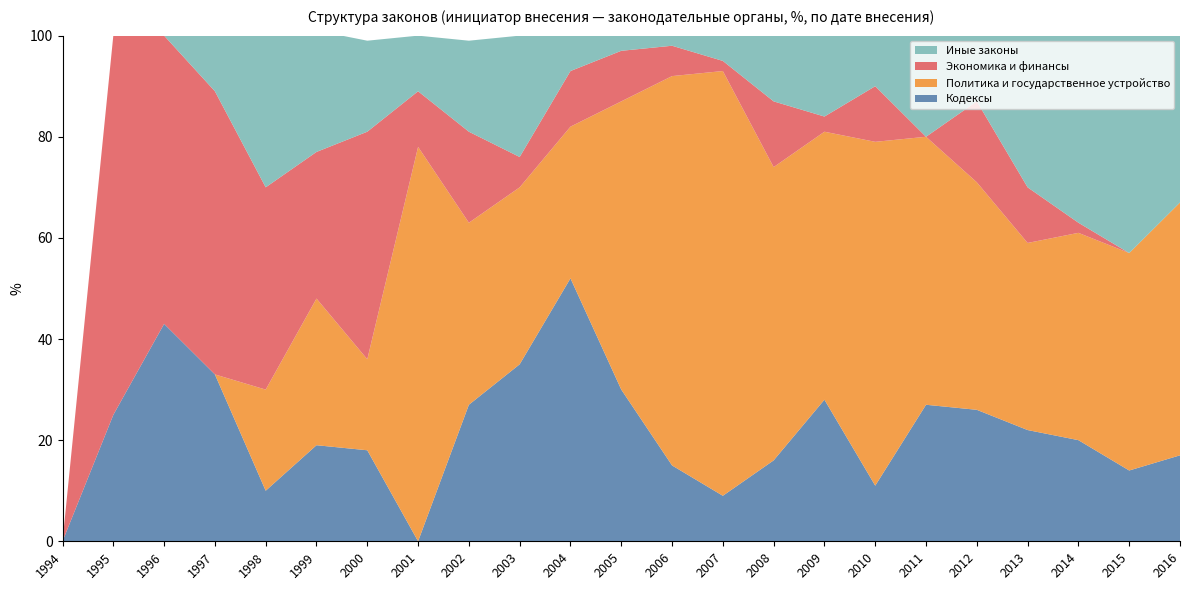

Reading left to right, list all the values displayed in this chart.

Кодексы: 0	25	43	33	10	19	18	0	27	35	52	30	15	9	16	28	11	27	26	22	20	14	17
Политика и государственное устройство: 0	0	0	0	20	29	18	78	36	35	30	57	77	84	58	53	68	53	45	37	41	43	50
Экономика и финансы: 0	75	57	56	40	29	45	11	18	6	11	10	6	2	13	3	11	0	16	11	2	0	0
Иные законы: 0	0	0	11	30	24	18	11	18	24	7	3	2	5	13	18	11	20	13	30	37	43	33